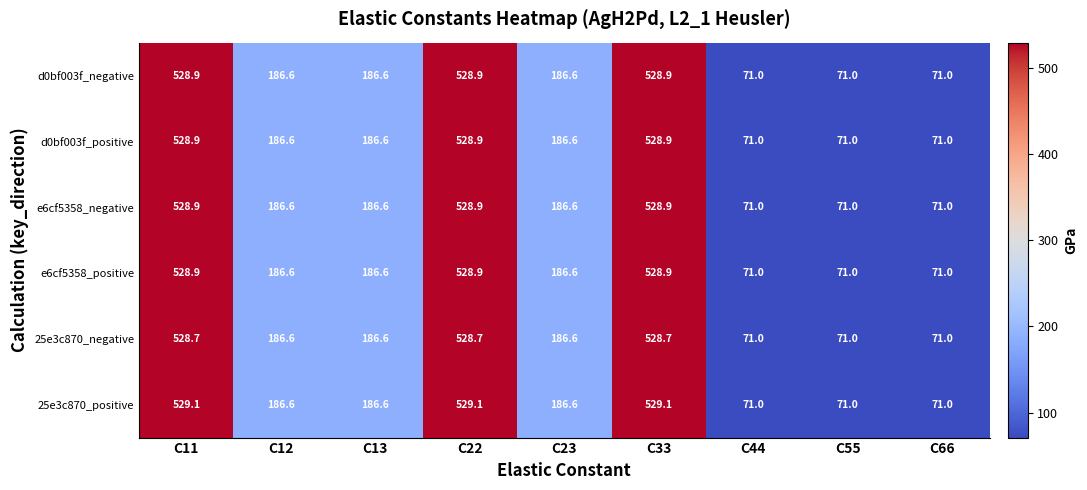

What is the smallest value displayed?

71.0